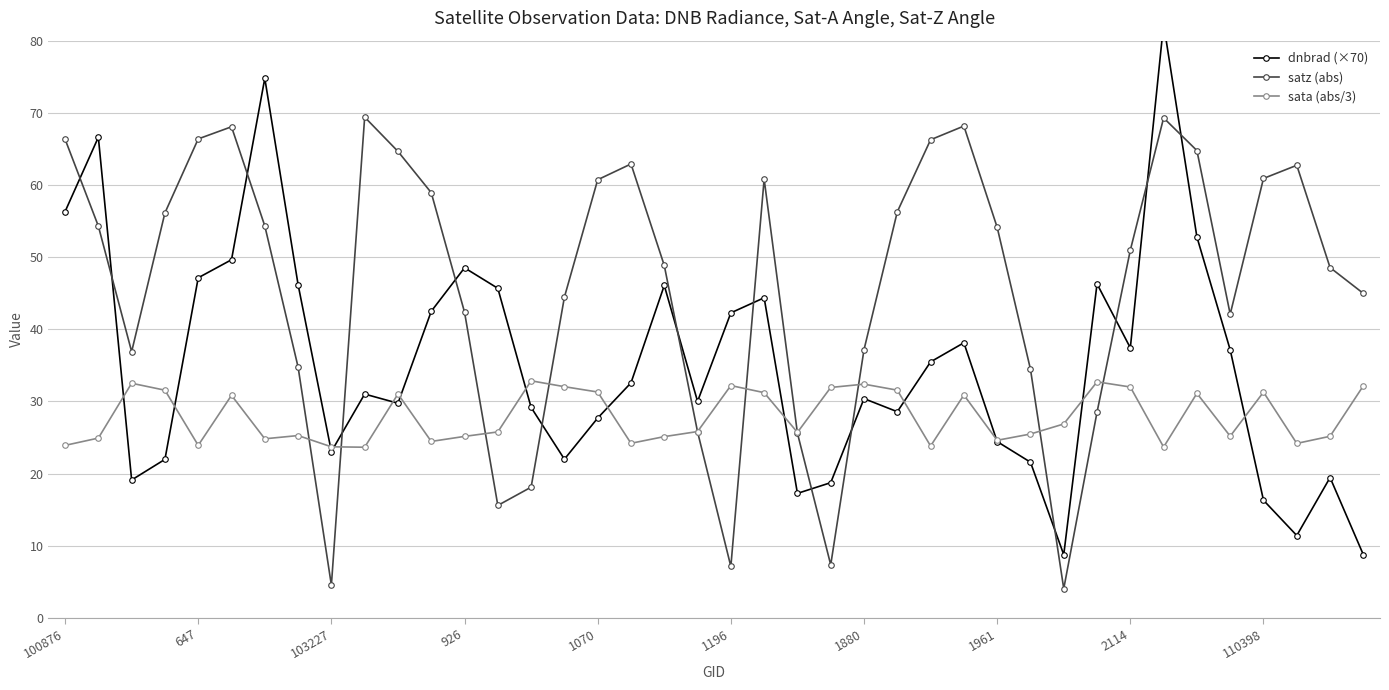

What is the sum of all dnbrad (×70) values?

1411.5